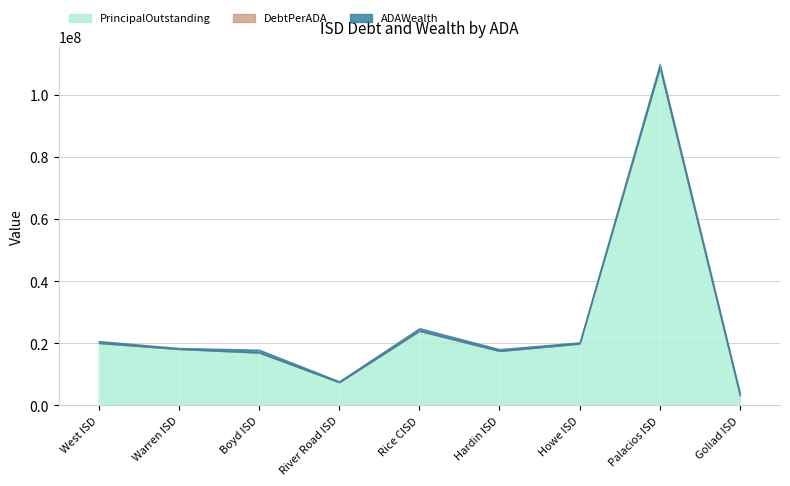

At which category does the chart reach its peak across all series?

Palacios ISD